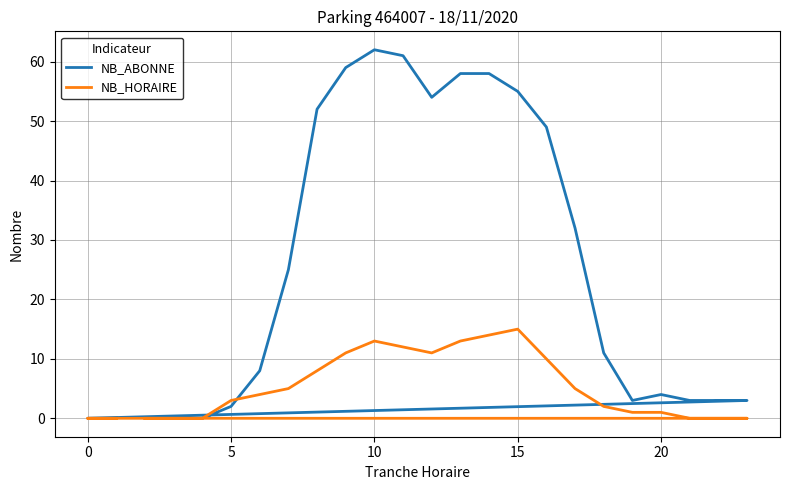

What is the sum of all NB_ABONNE values?

602